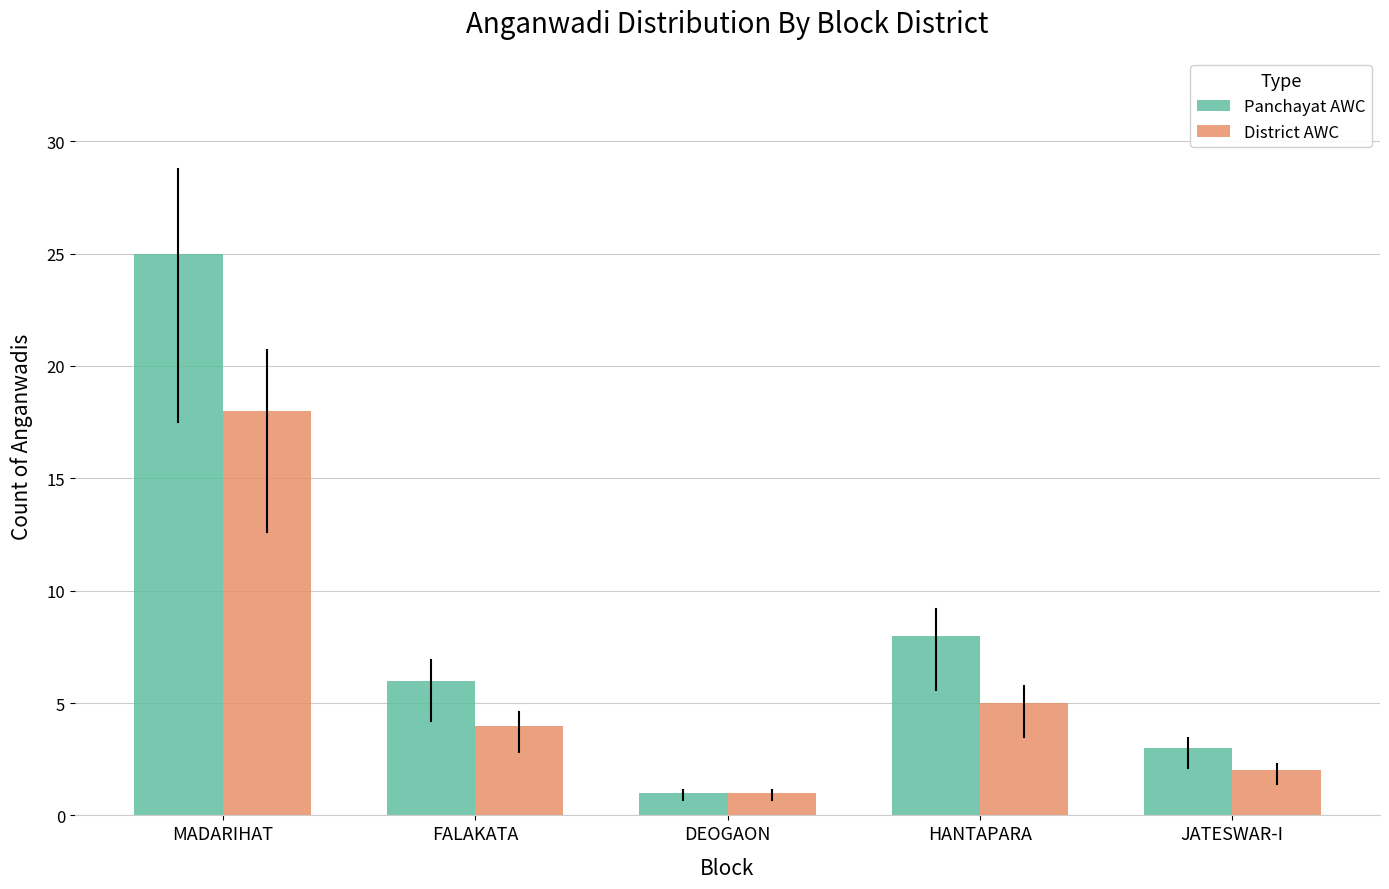

Reading left to right, extract all data points from this chart.

Panchayat AWC: MADARIHAT=25	FALAKATA=6	DEOGAON=1	HANTAPARA=8	JATESWAR-I=3
District AWC: MADARIHAT=18	FALAKATA=4	DEOGAON=1	HANTAPARA=5	JATESWAR-I=2